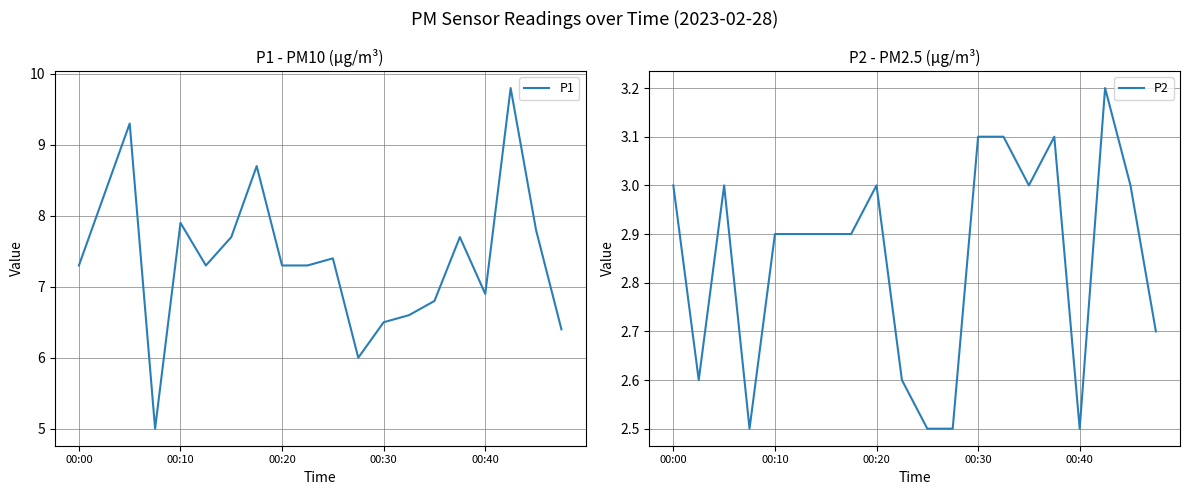

What are all the series names shown in the legend?

P1, P2